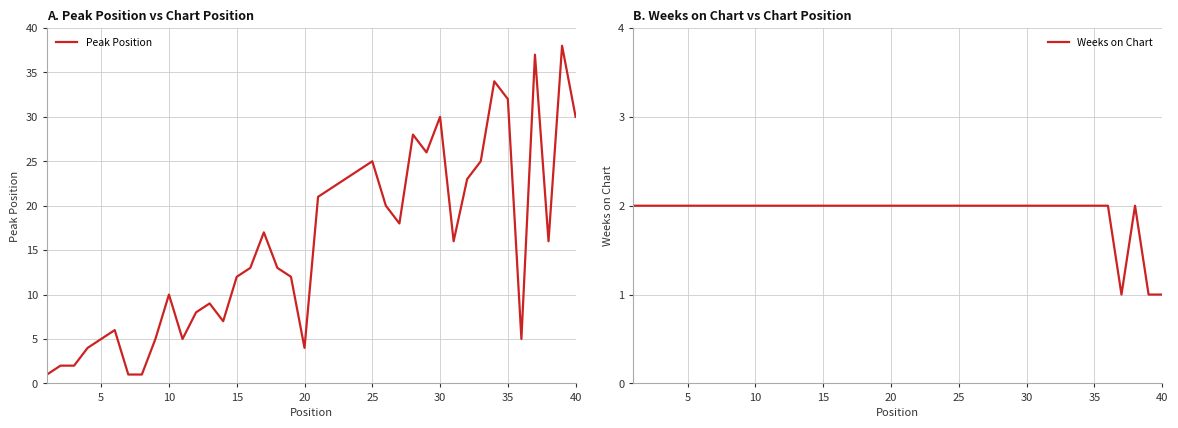

True or false: Peak Position has more than 0 points higher than both neighbors.

True